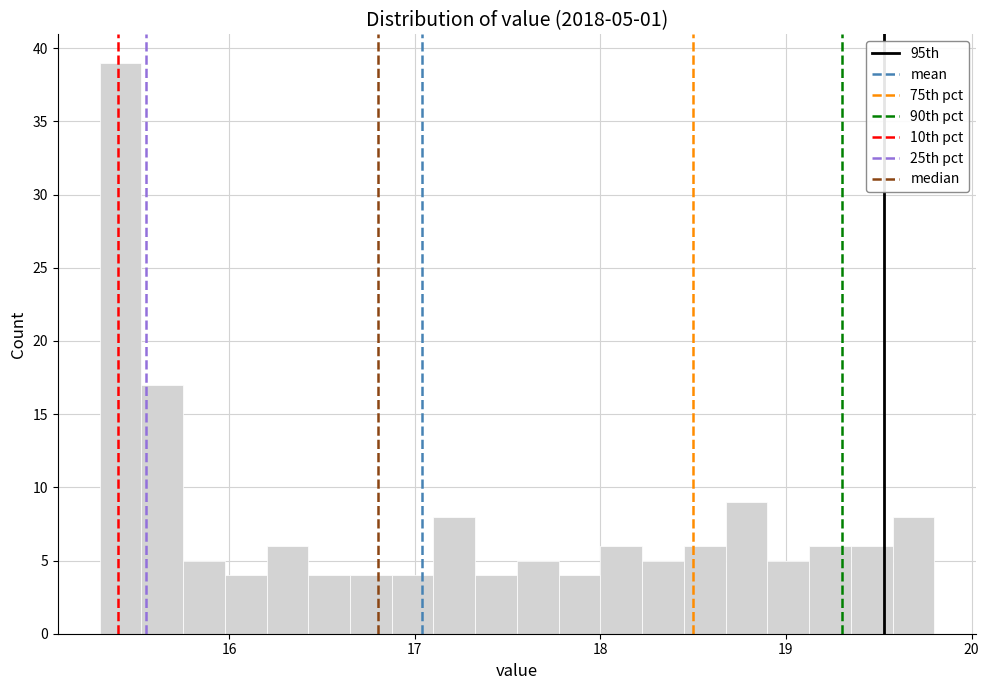

Around what value on the x-axis is the tallest bar? Give the approximate position of its centre, as read against the axis.

15.4